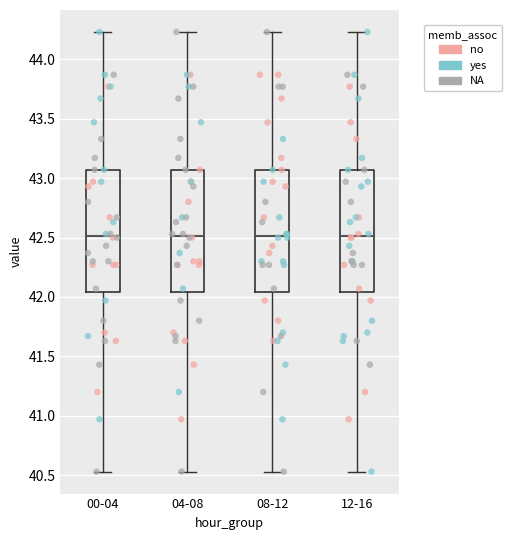

Where is the lower edge of the box for 04-08 on the y-axis? The values are not printed on the chart, so give them approximately, as read against the axis.

42.05